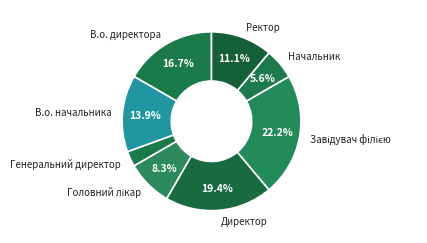

Which slice is the smallest?

Генеральний директор